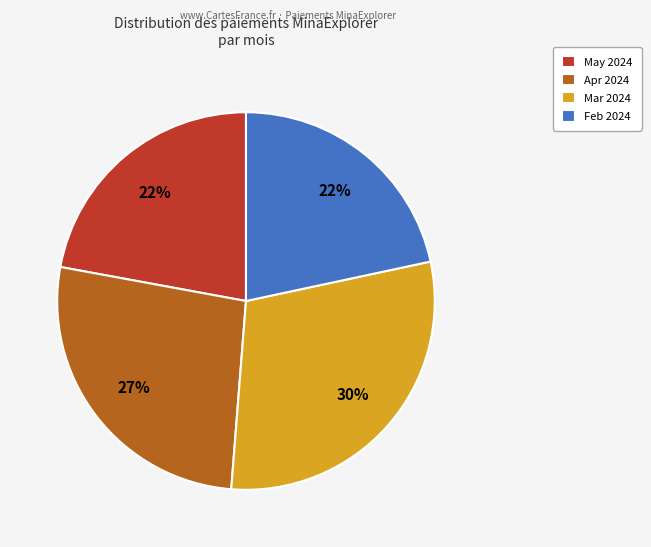

The Mar 2024 slice represents 38% of the pie. True or false?

False